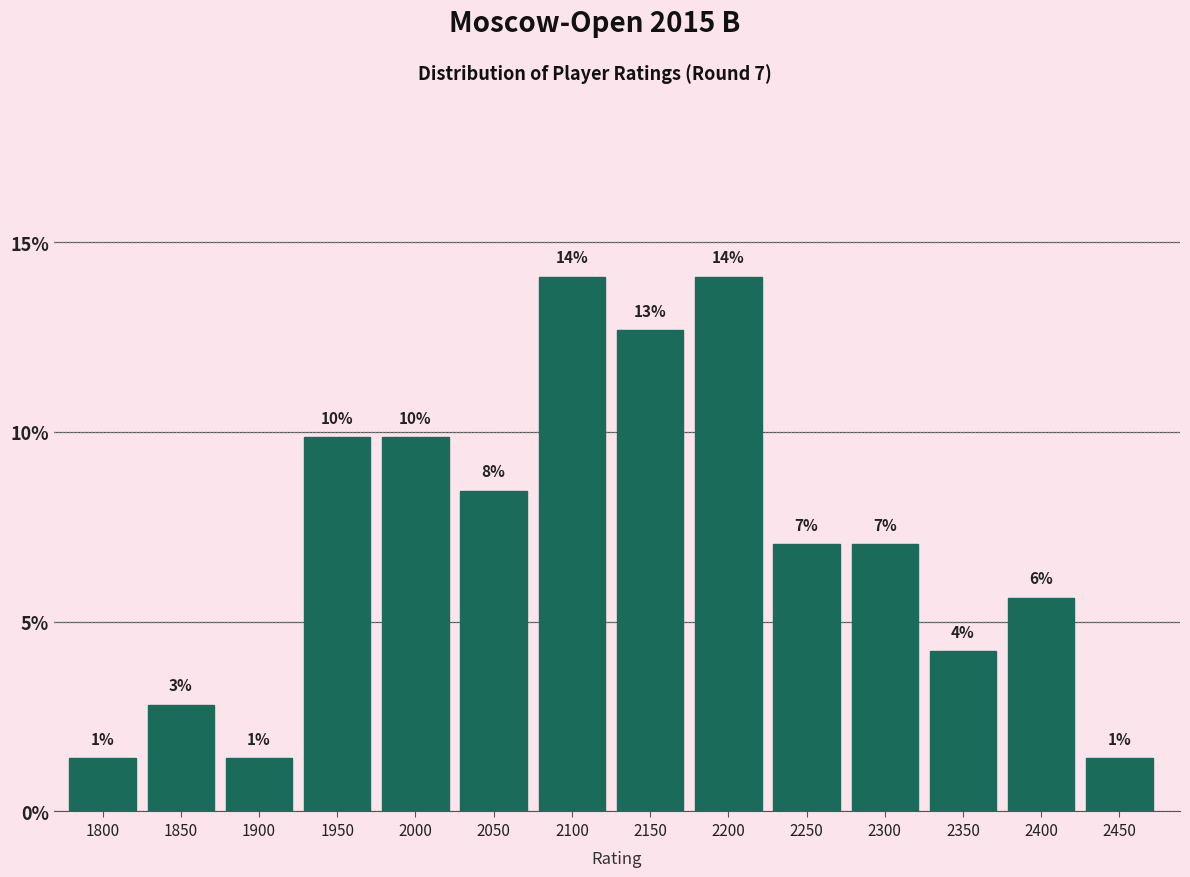

Are the bars horizontal?

No